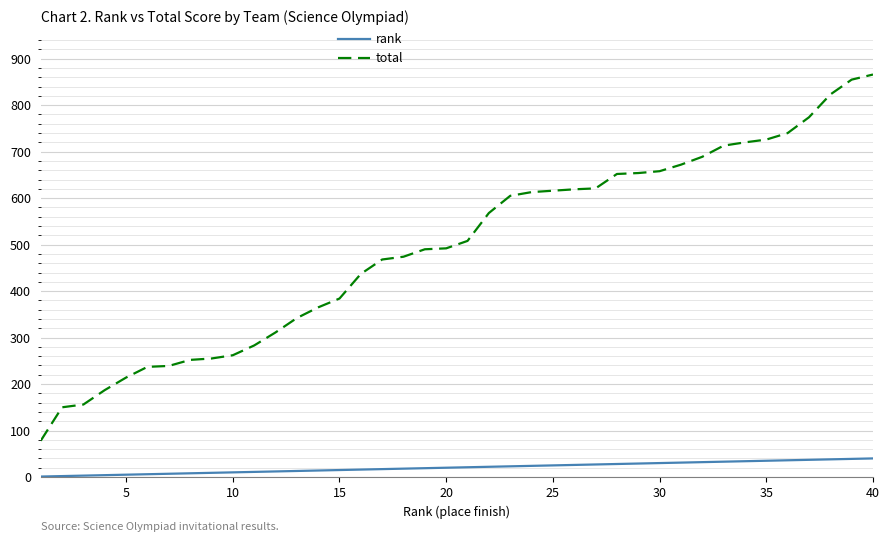

At how many categories does at least one series exceed 846?

2